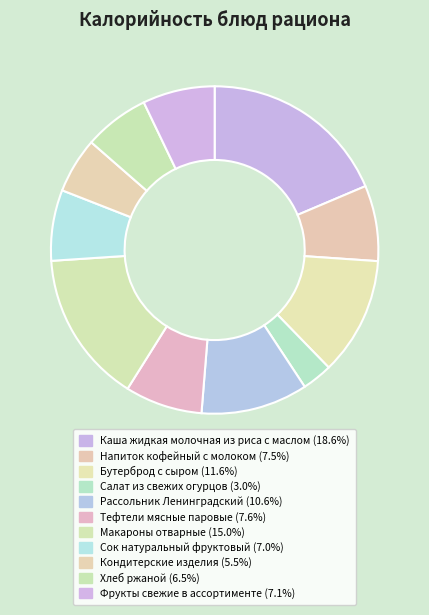

How many slices are in this pie chart?

11